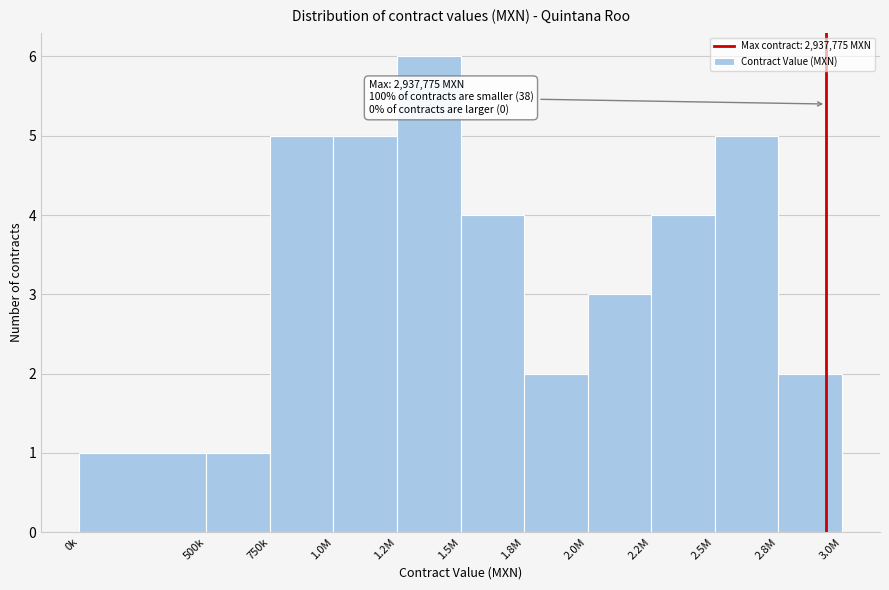

Reading left to right, extract all data points from this chart.

1	1	5	5	6	4	2	3	4	5	2